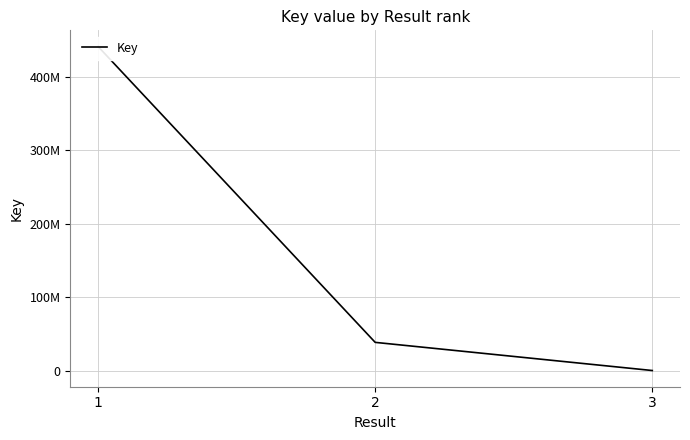

Which label corresponds to the largest value in the chart?

1